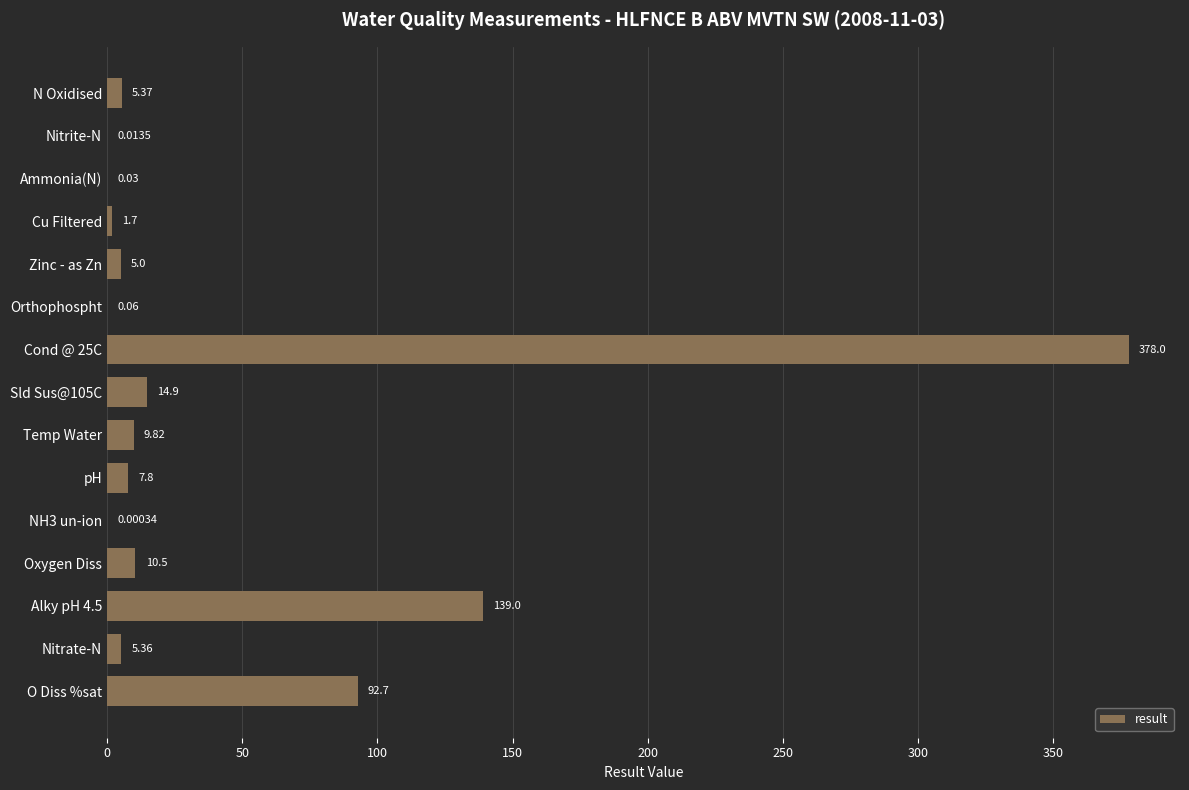

What is the sum of the values at N Oxidised and Temp Water?

15.2